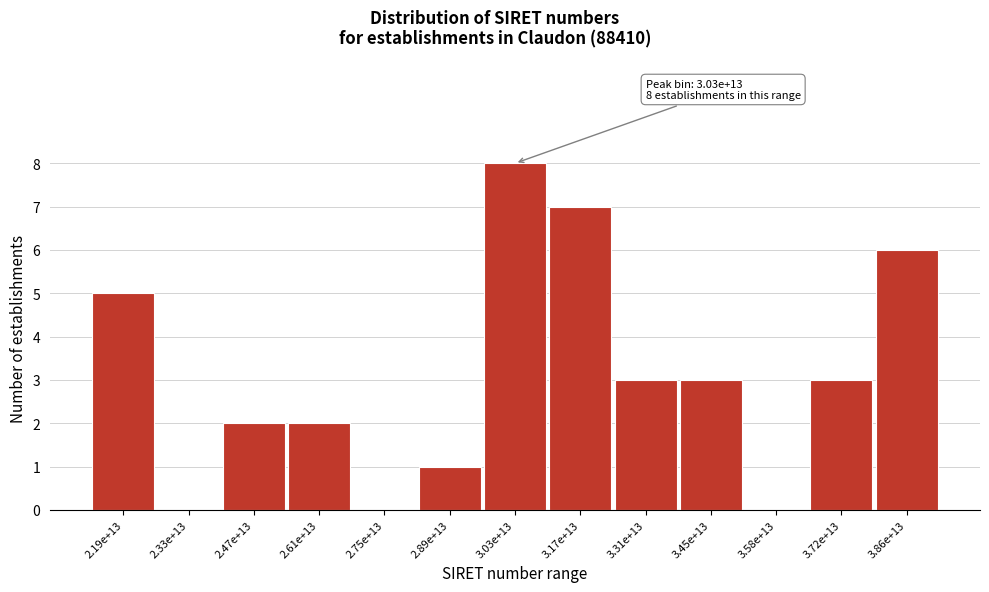

Reading right to left, transcribe all the data shown in this chart.

3.86e+13=6	3.72e+13=3	3.58e+13=0	3.45e+13=3	3.31e+13=3	3.17e+13=7	3.03e+13=8	2.89e+13=1	2.75e+13=0	2.61e+13=2	2.47e+13=2	2.33e+13=0	2.19e+13=5